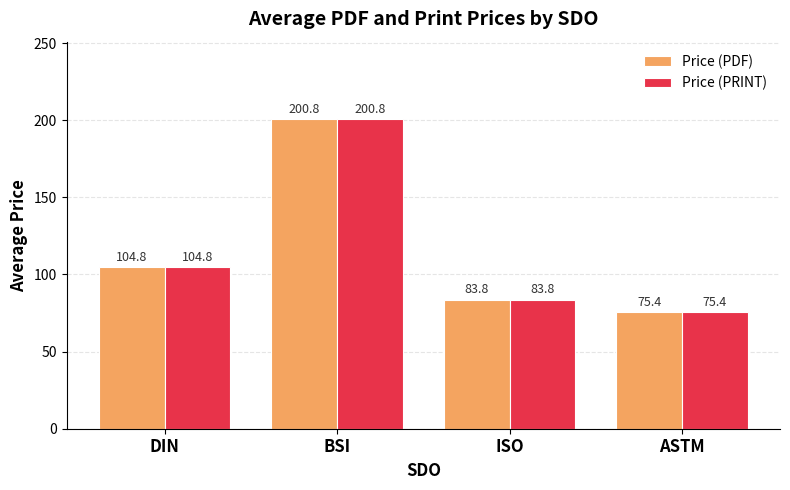

What is the sum of all Price (PDF) values?

464.7